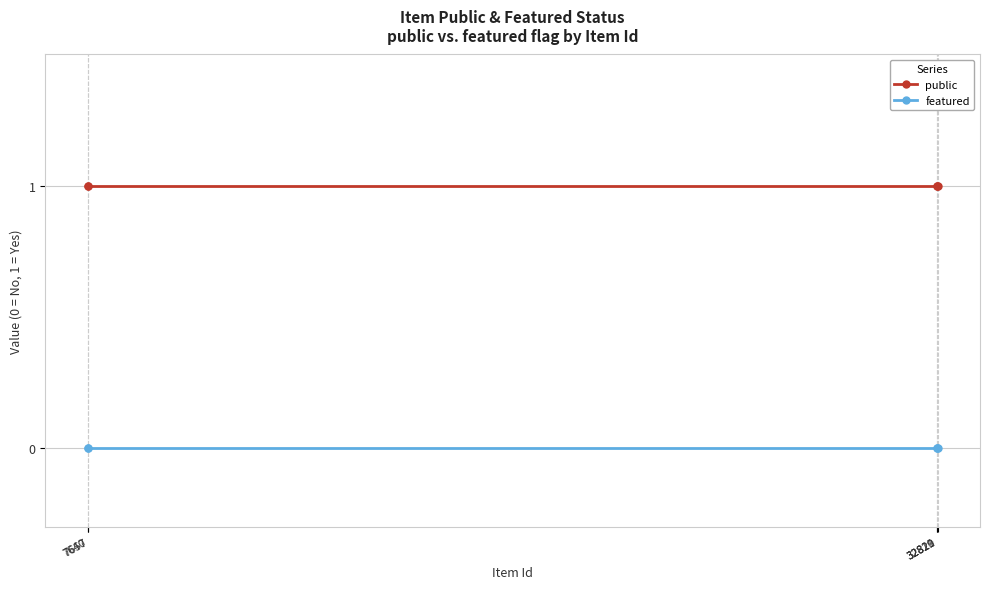

At how many categories does at least one series exceed 0?

5